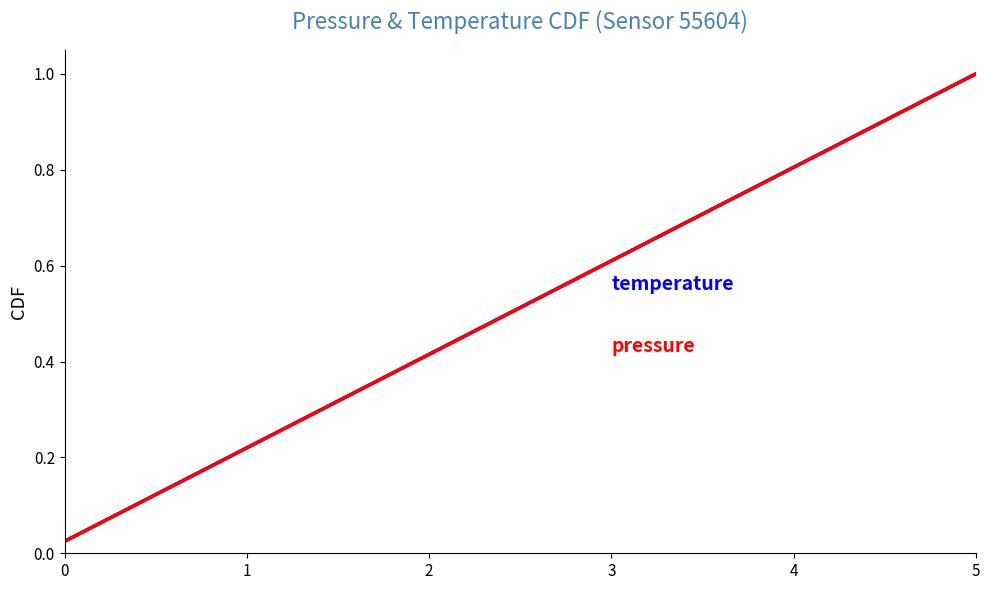

Does the chart have visible grid lines?

No